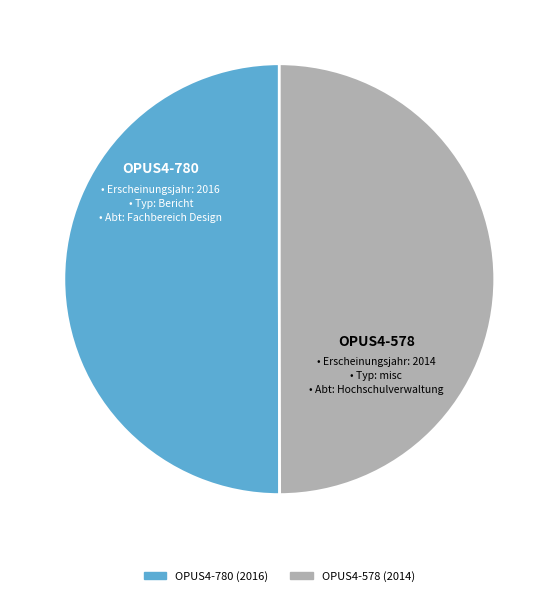

Is it true that OPUS4-780 is 41% of the pie?

False